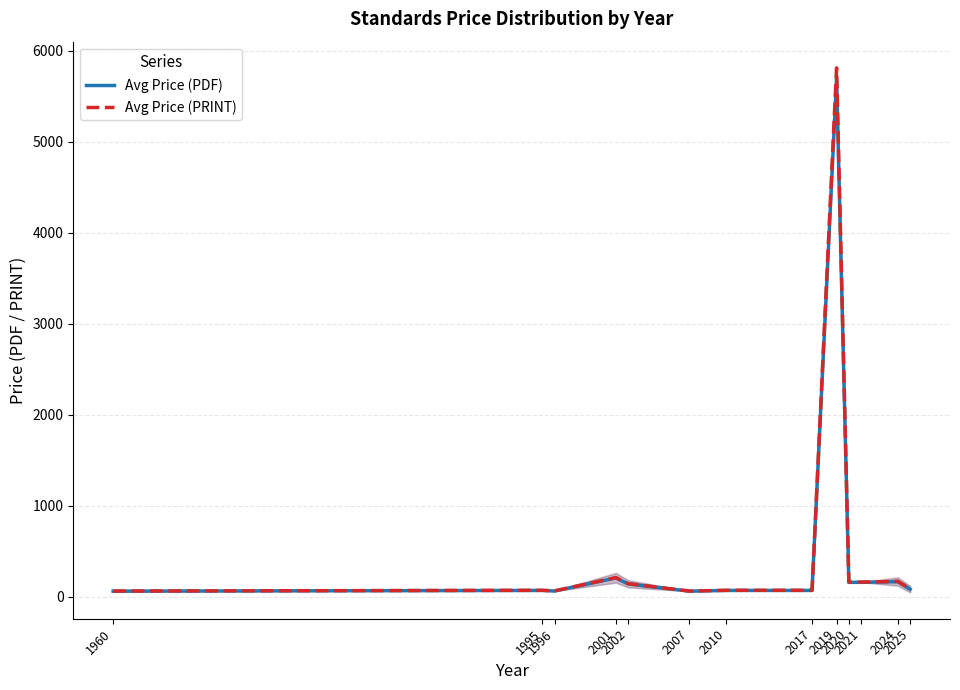

True or false: Avg Price (PRINT) and Avg Price (PDF) cross at least once.

False